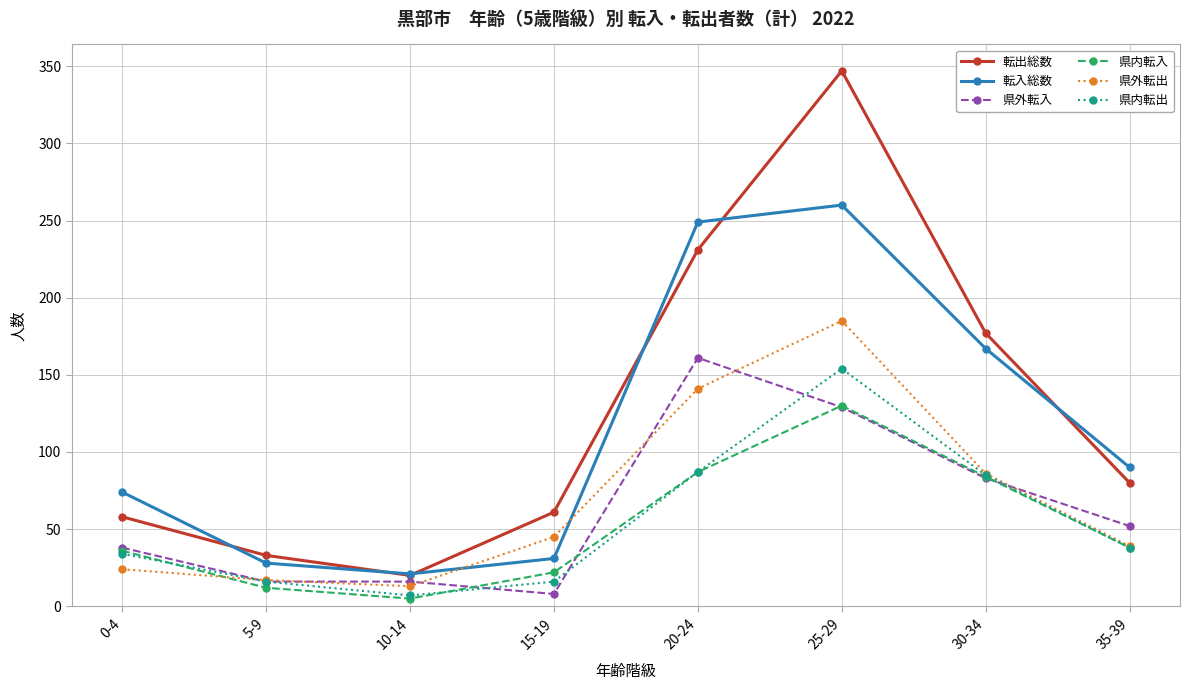

True or false: 県内転出 has a value of 27 at 5-9.

False